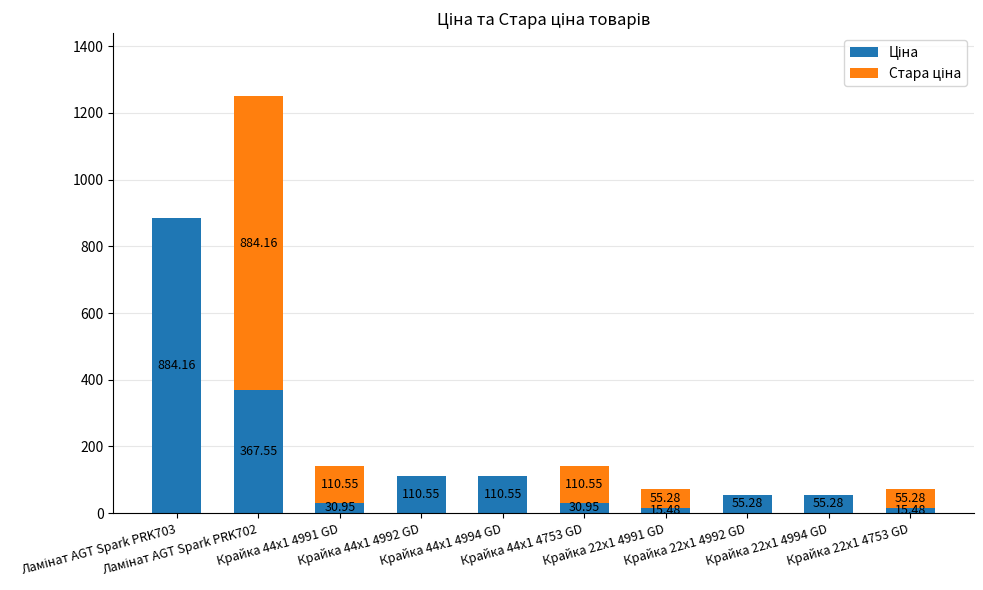

What is the sum of the Ціна values at Крайка 22x1 4994 GD and Крайка 22x1 4992 GD?

110.6